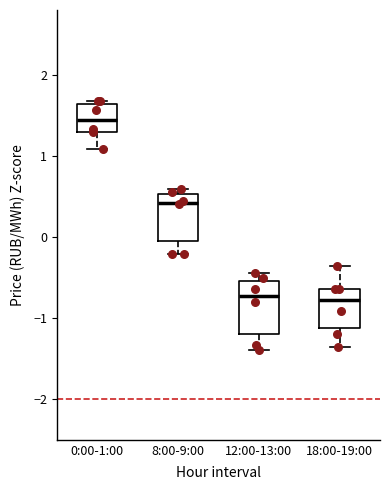

Reading left to right, transcribe this box plot: for each box, give where its median line is, the range the box spans, and where its two whiskers end, as read against the y-axis. The values are not printed on the chart, so give them approximately, as read against the axis.

0:00-1:00: median 1.4, box 1.3 to 1.6, whiskers 1.1 to 1.7
8:00-9:00: median 0.4, box -0.1 to 0.5, whiskers -0.2 to 0.6
12:00-13:00: median -0.7, box -1.2 to -0.5, whiskers -1.4 to -0.4
18:00-19:00: median -0.8, box -1.1 to -0.6, whiskers -1.4 to -0.4